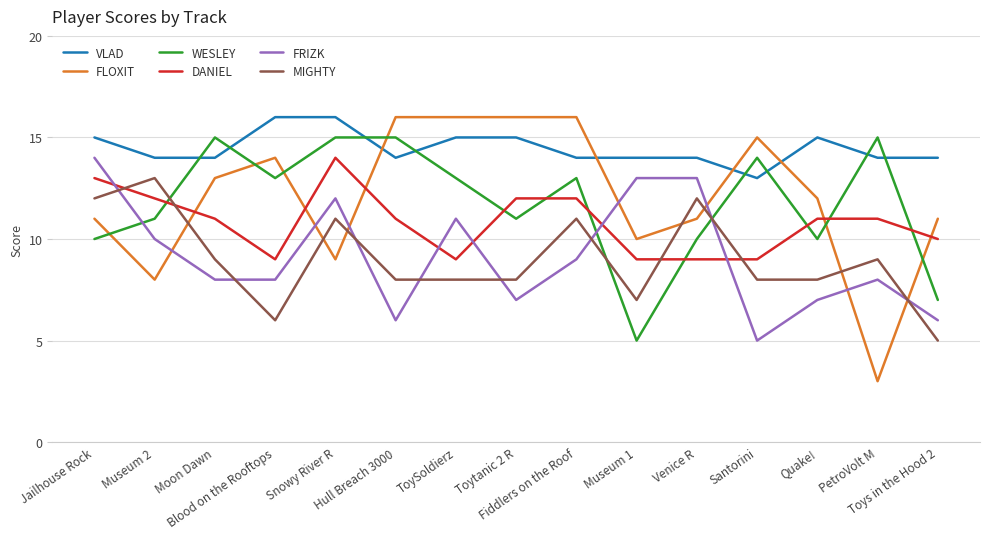

At which category does WESLEY reach its first local peak?

Moon Dawn